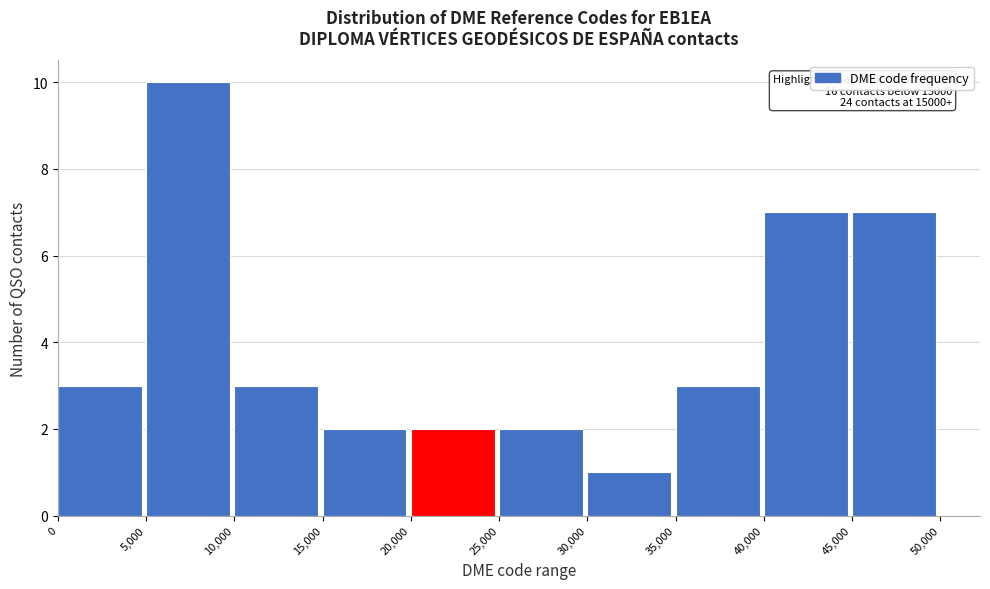

Which range on the x-axis has the tallest bar?

5,000 to 10,000